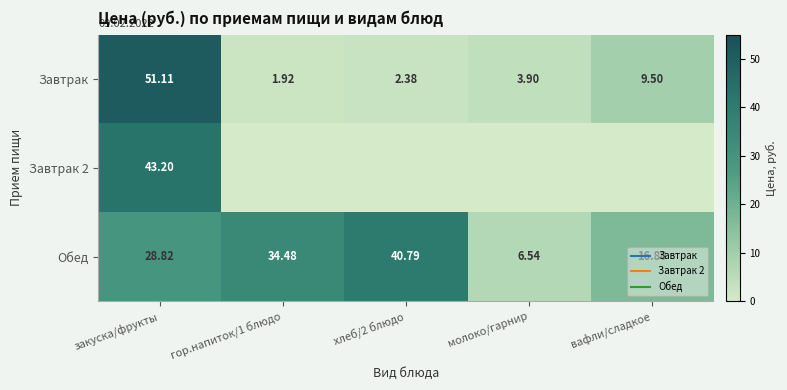

The value of Завтрак at вафли/сладкое is 2.0. True or false?

False